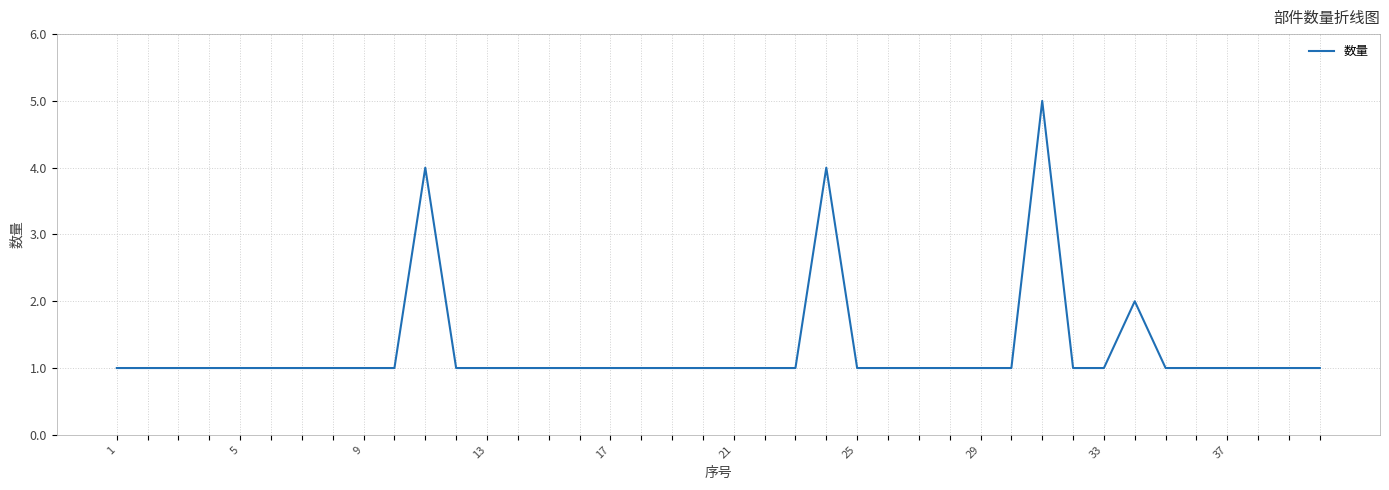

What is the difference between the maximum and minimum values?

4